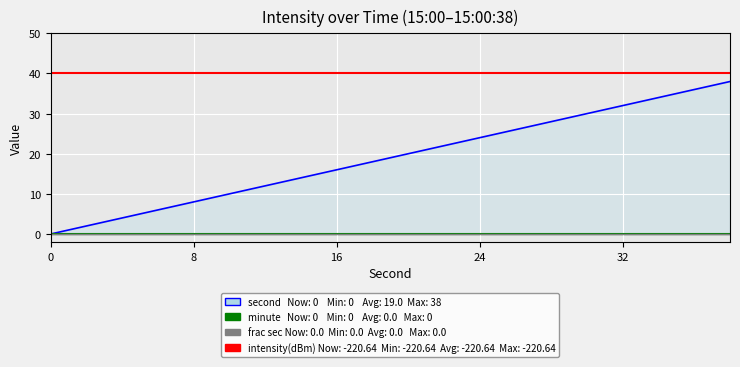

Read the intensity(dBm) ref value at 14.

40